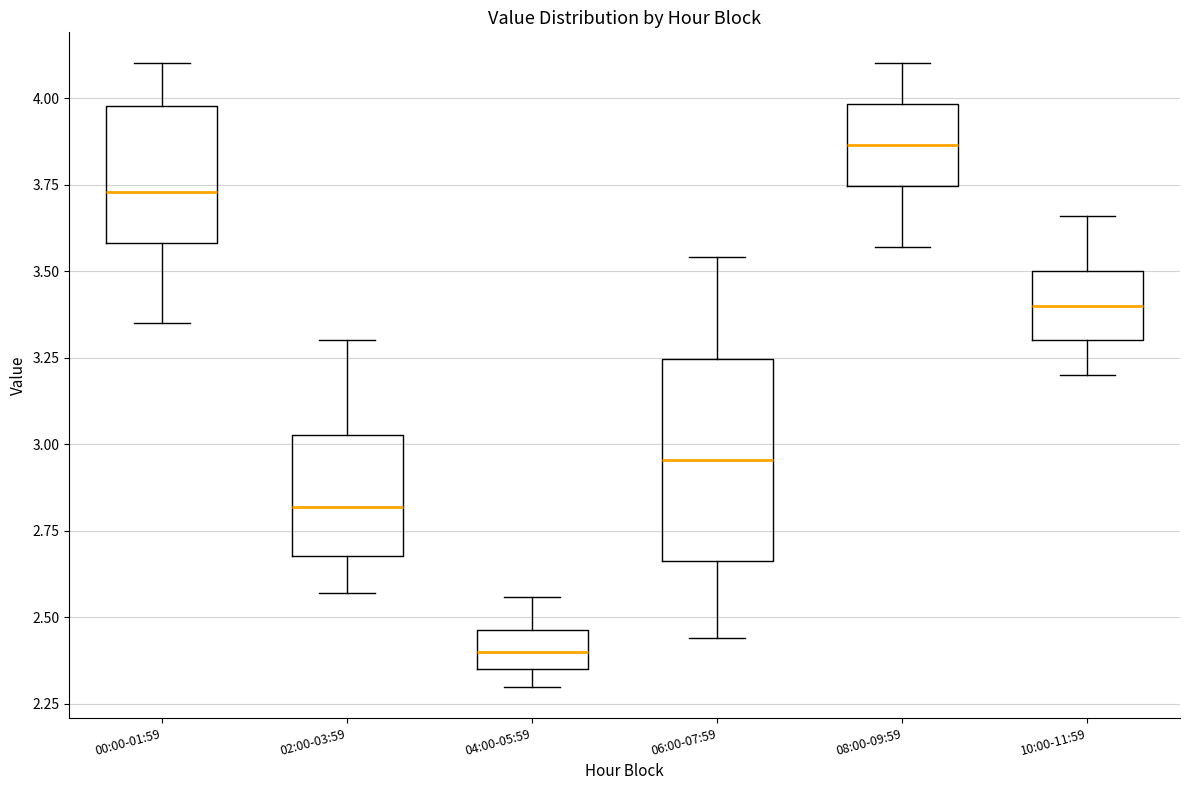

Where is the lower edge of the box for 08:00-09:59 on the y-axis? The values are not printed on the chart, so give them approximately, as read against the axis.

3.75